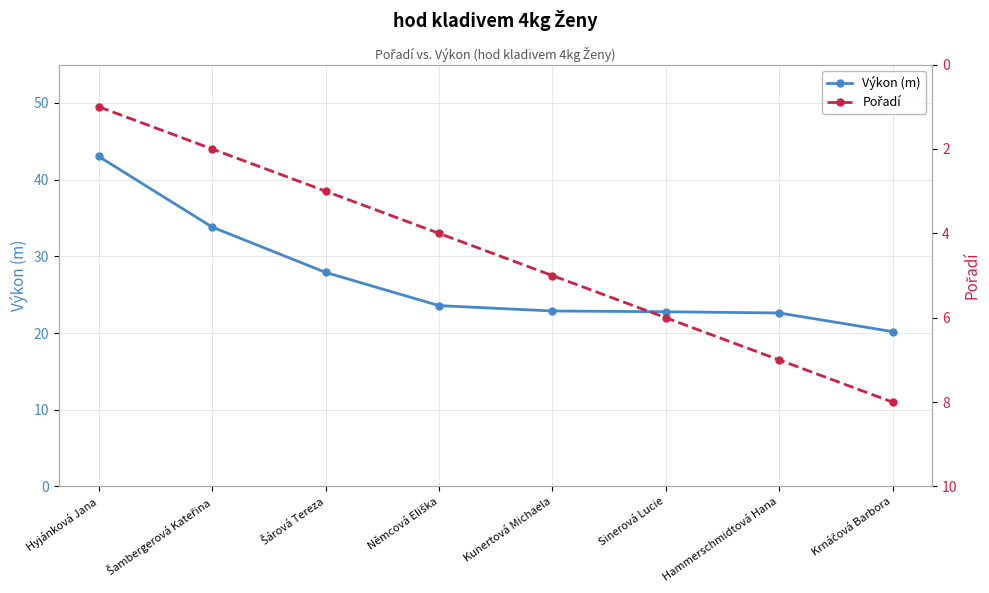

How many values in the Výkon (m) series exceed 23?

4